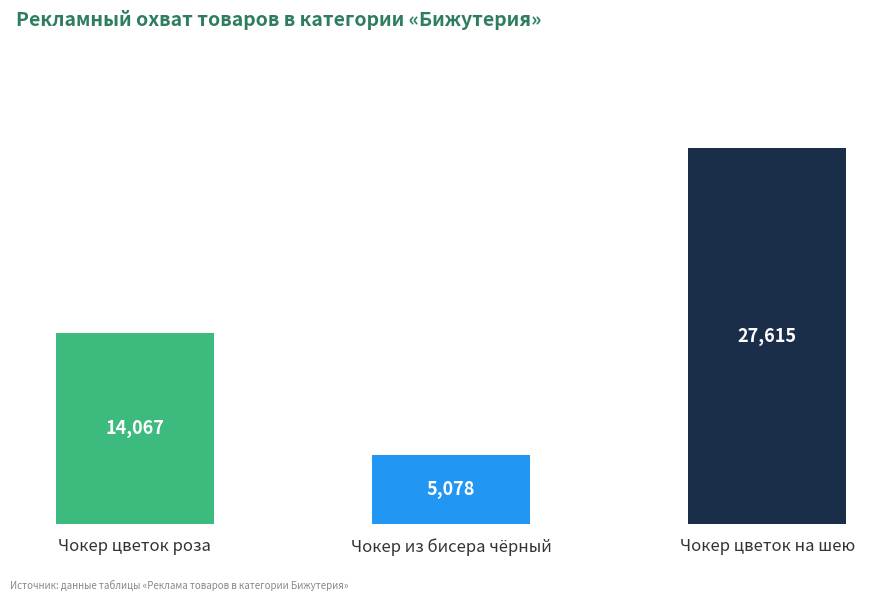

Is it true that the value at Чокер из бисера чёрный is 3473?

False